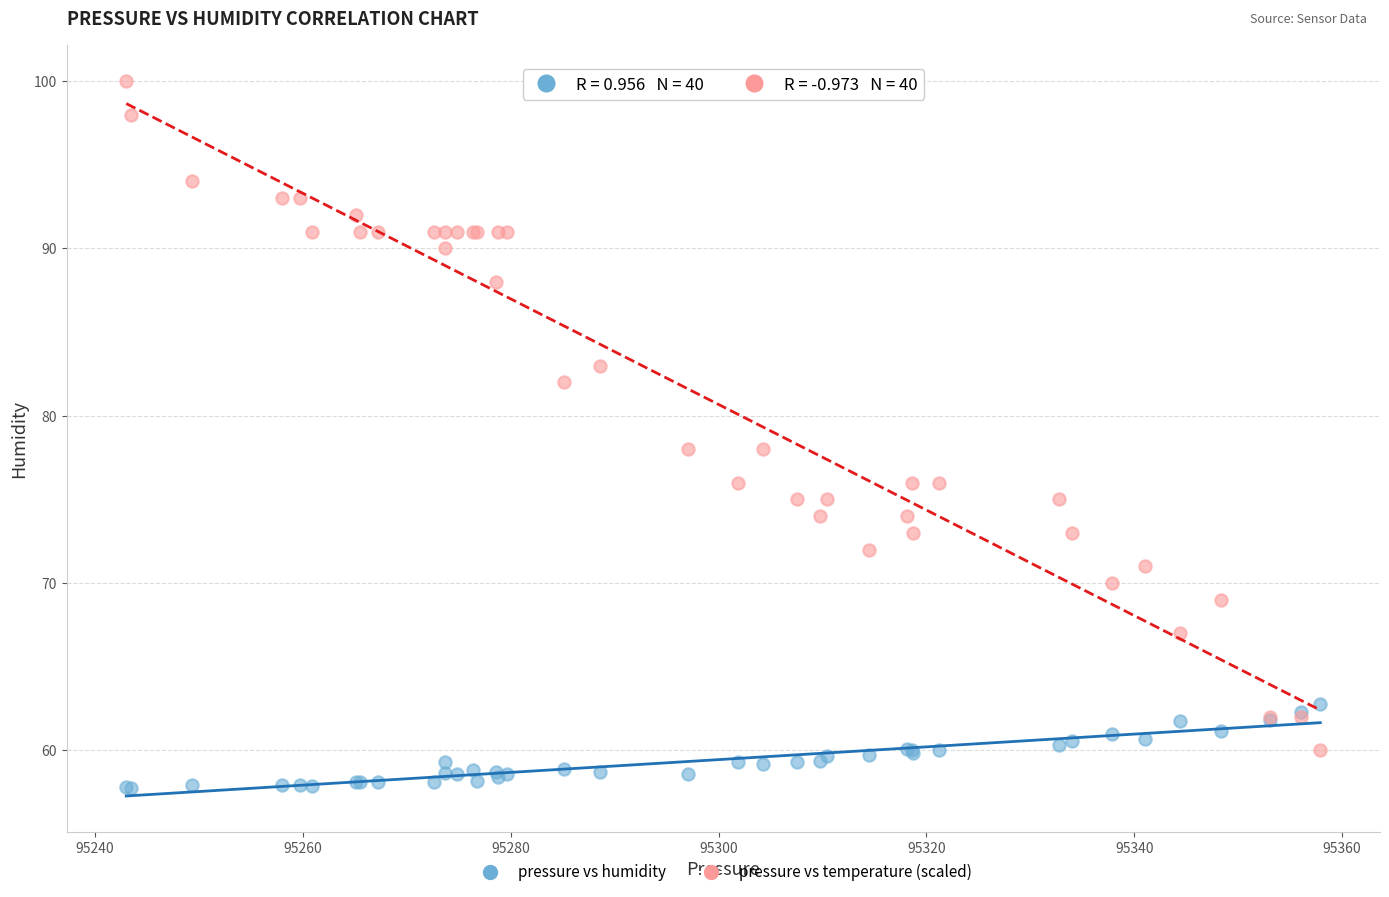

Which series has the largest Y range (max minus min)?

pressure vs temperature (scaled)